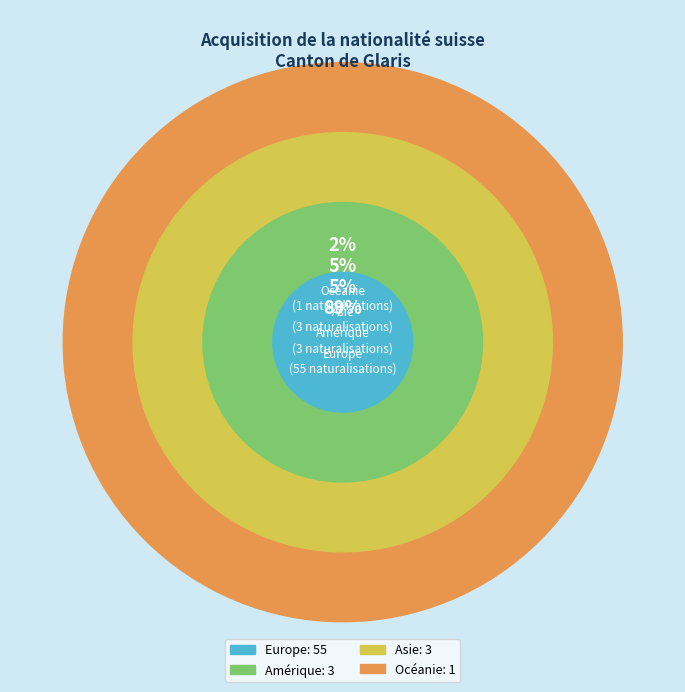

Is it true that Amérique is 11% of the pie?

False